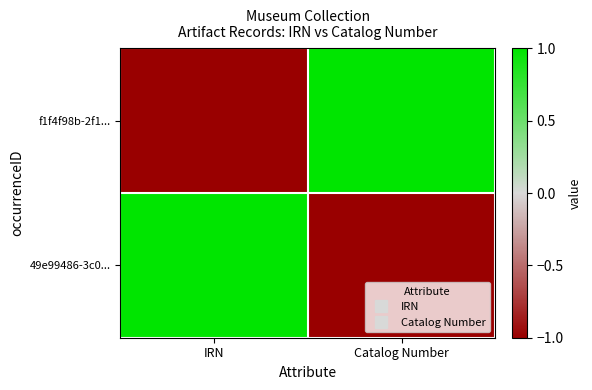

What is the difference between the highest and lowest values at Catalog Number?

2